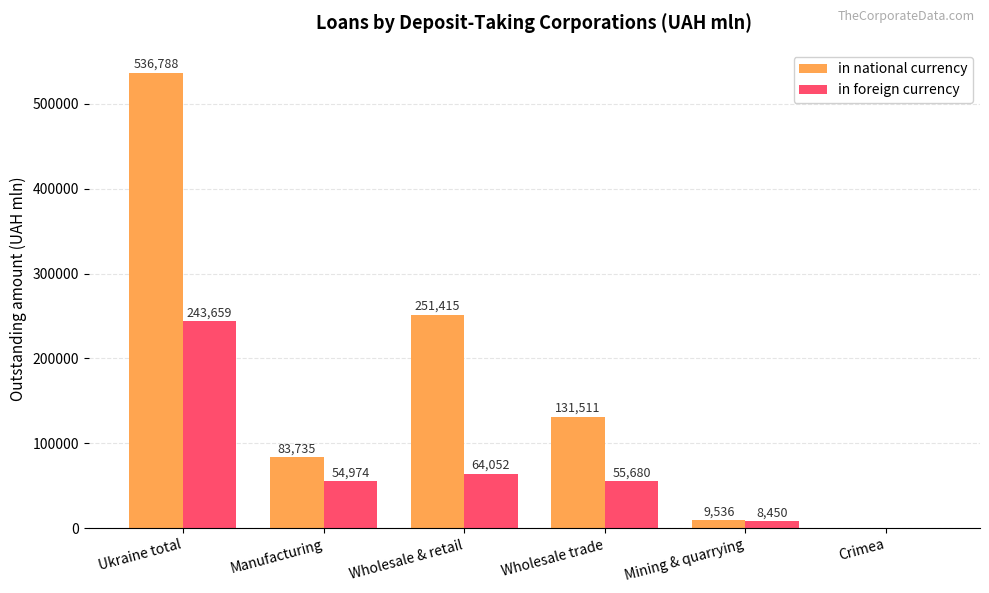

What is the sum of the in national currency values at Wholesale & retail and Mining & quarrying?

260950.6